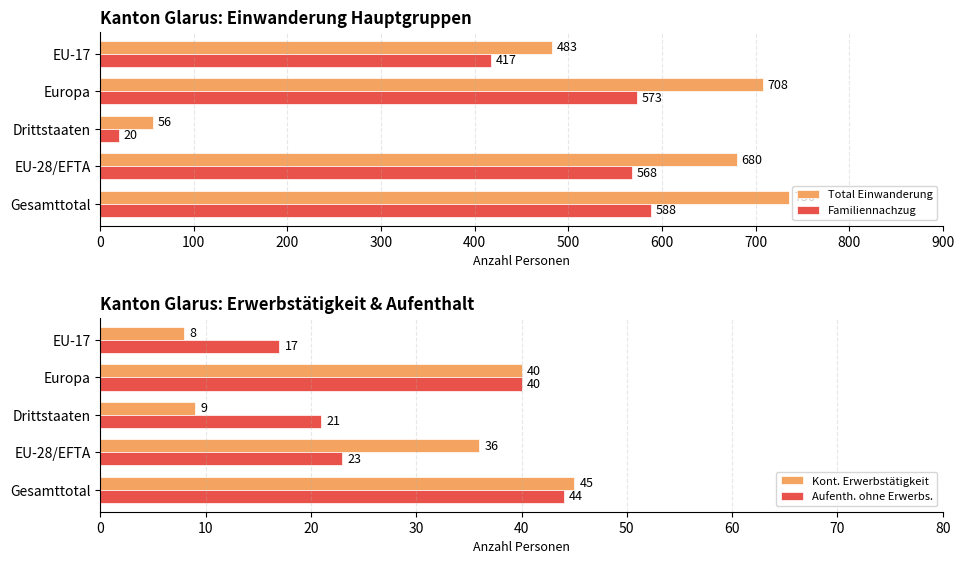

What is the difference between the Kont. Erwerbstätigkeit values at Drittstaaten and EU-17?

1